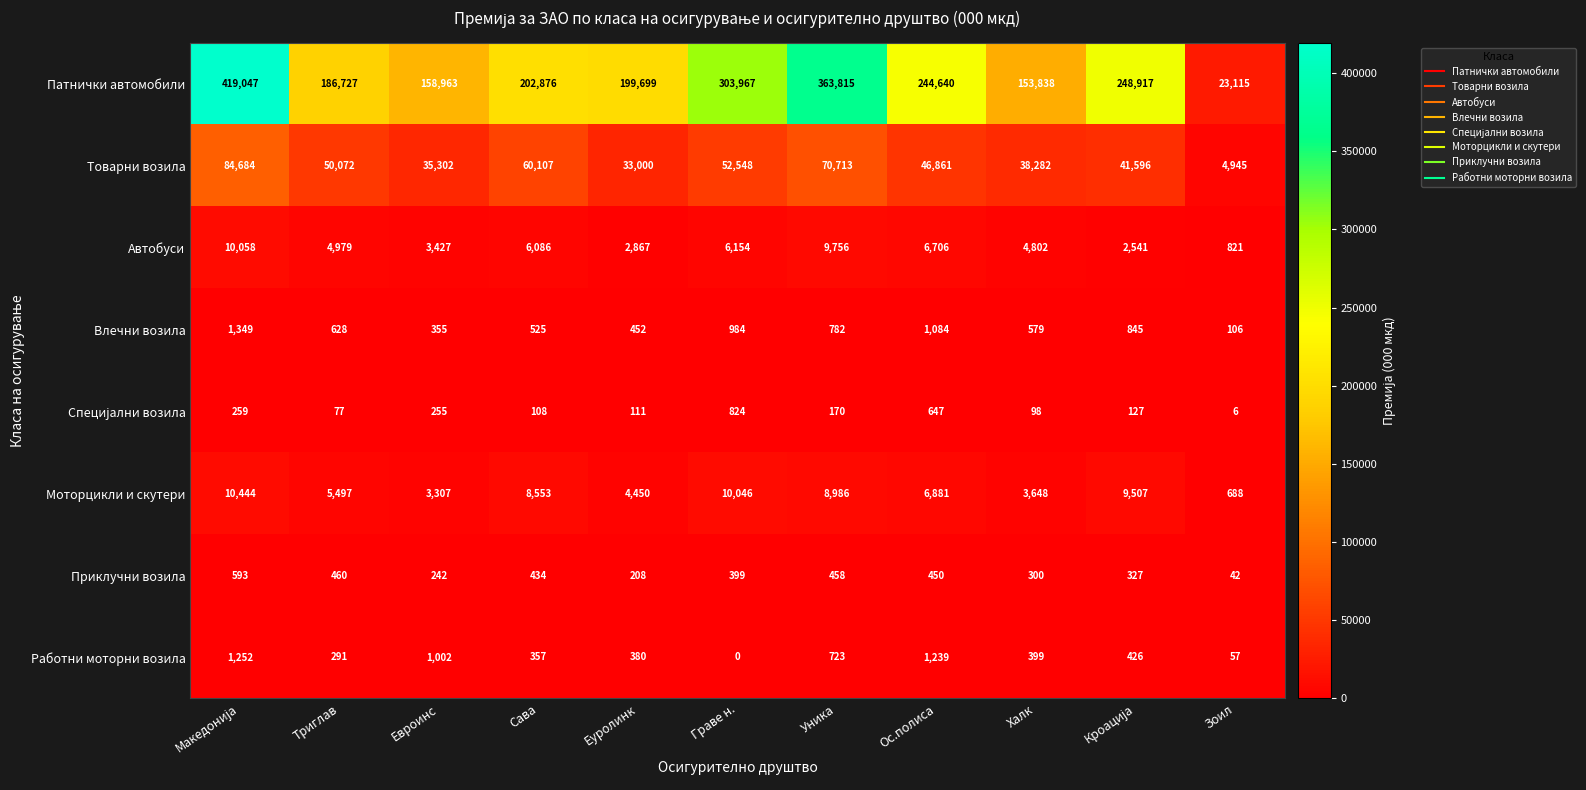

What is the difference between the maximum and minimum values in the Влечни возила series?

1243